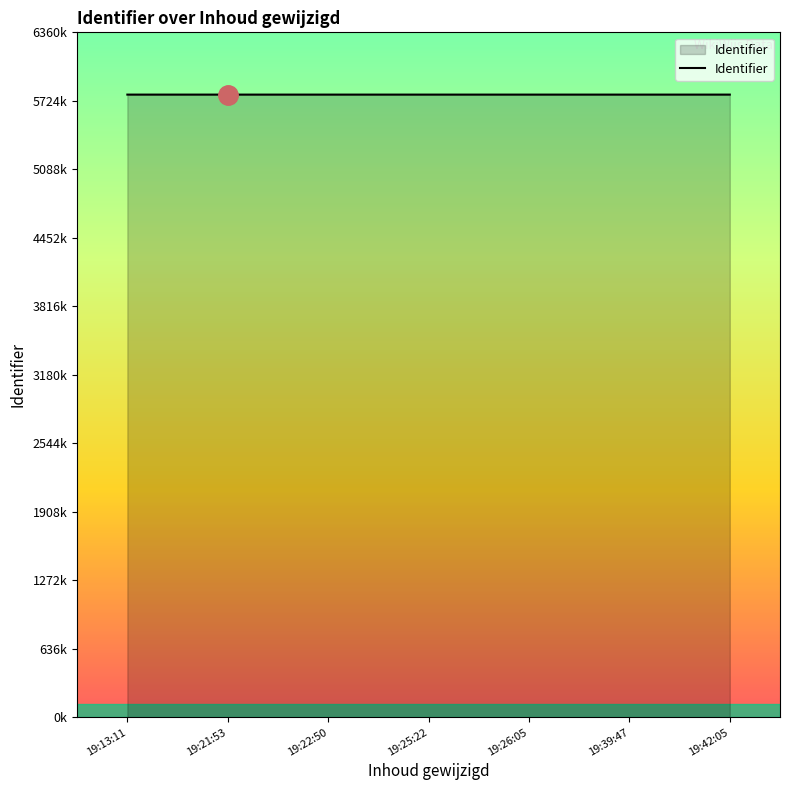

Rank the categories by value from highest to lowest.

19:13:11, 19:26:05, 19:42:05, 19:25:22, 19:39:47, 19:22:50, 19:21:53